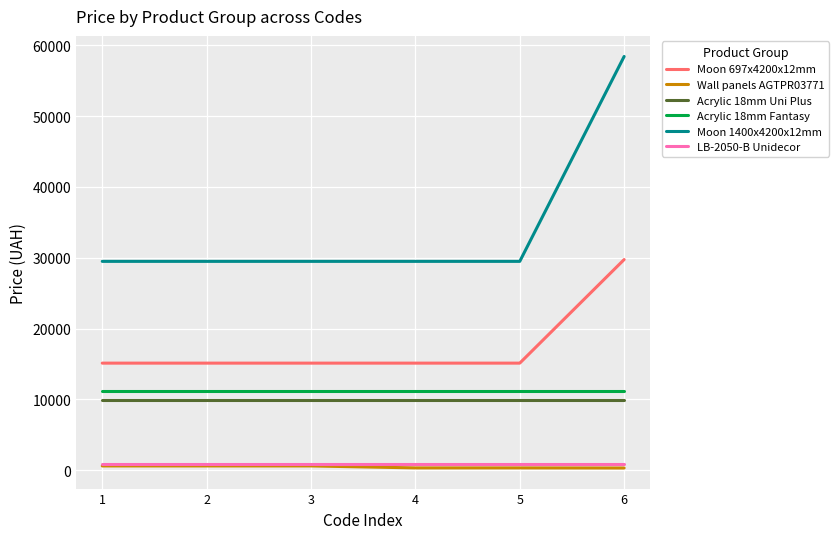

True or false: LB-2050-B Unidecor has more than 2 points higher than both neighbors.

False